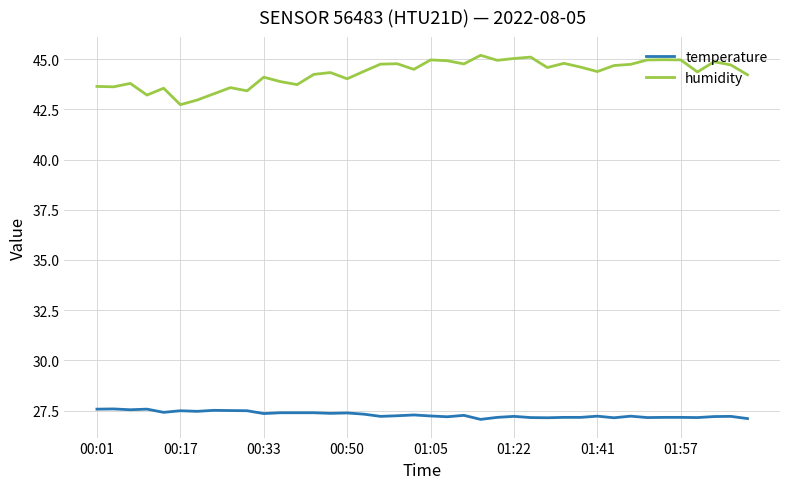

Rank the series by their average value, from highest to lowest.

humidity, temperature